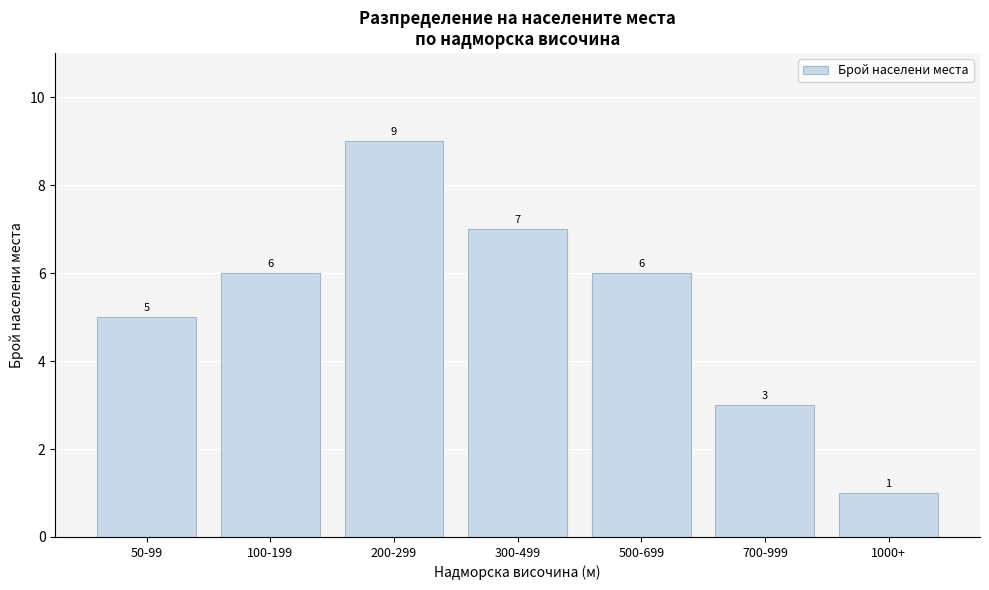

Reading right to left, extract all data points from this chart.

1	3	6	7	9	6	5